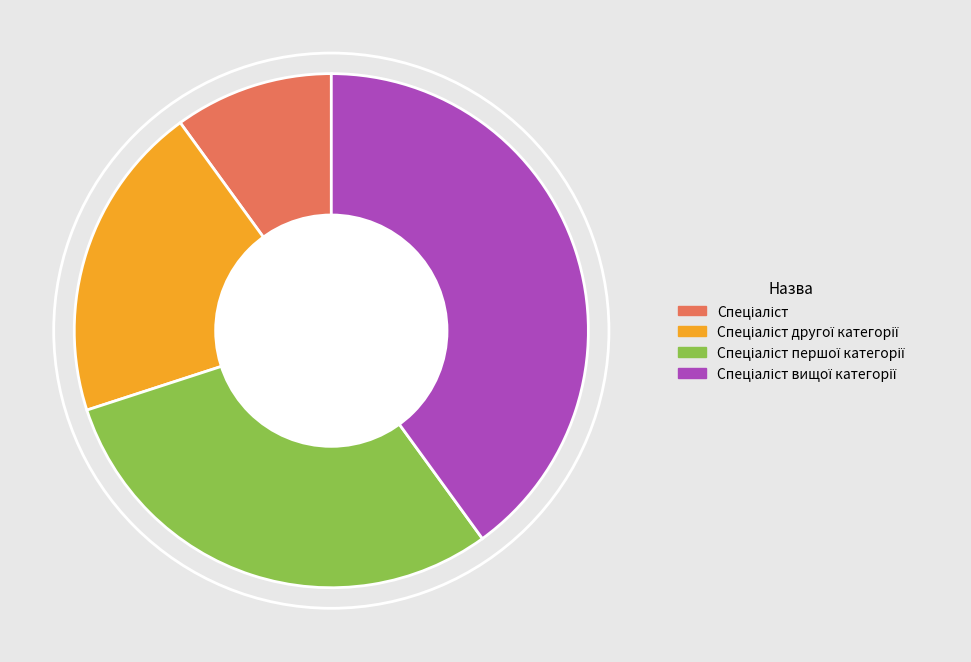

Is there a majority slice in this chart?

No